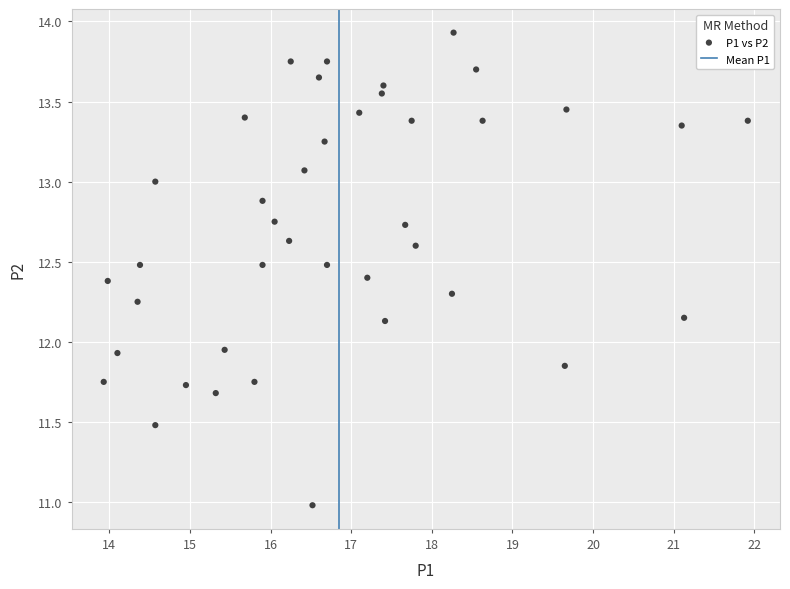

What is the range of X values (max minus min)?

8.0